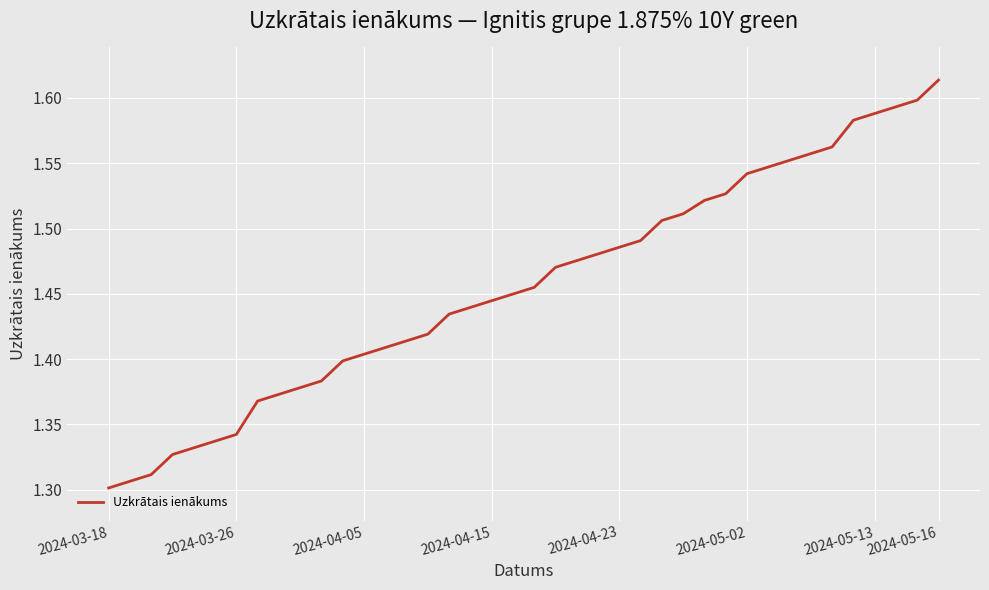

What is the difference between the maximum and minimum values?

0.3